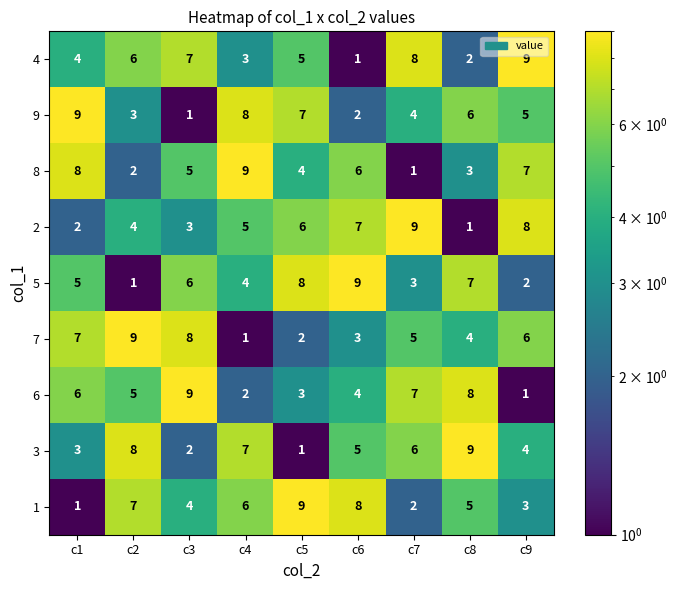

At c7, list the series in order from smallest to largest.

8, 1, 5, 9, 7, 3, 6, 4, 2